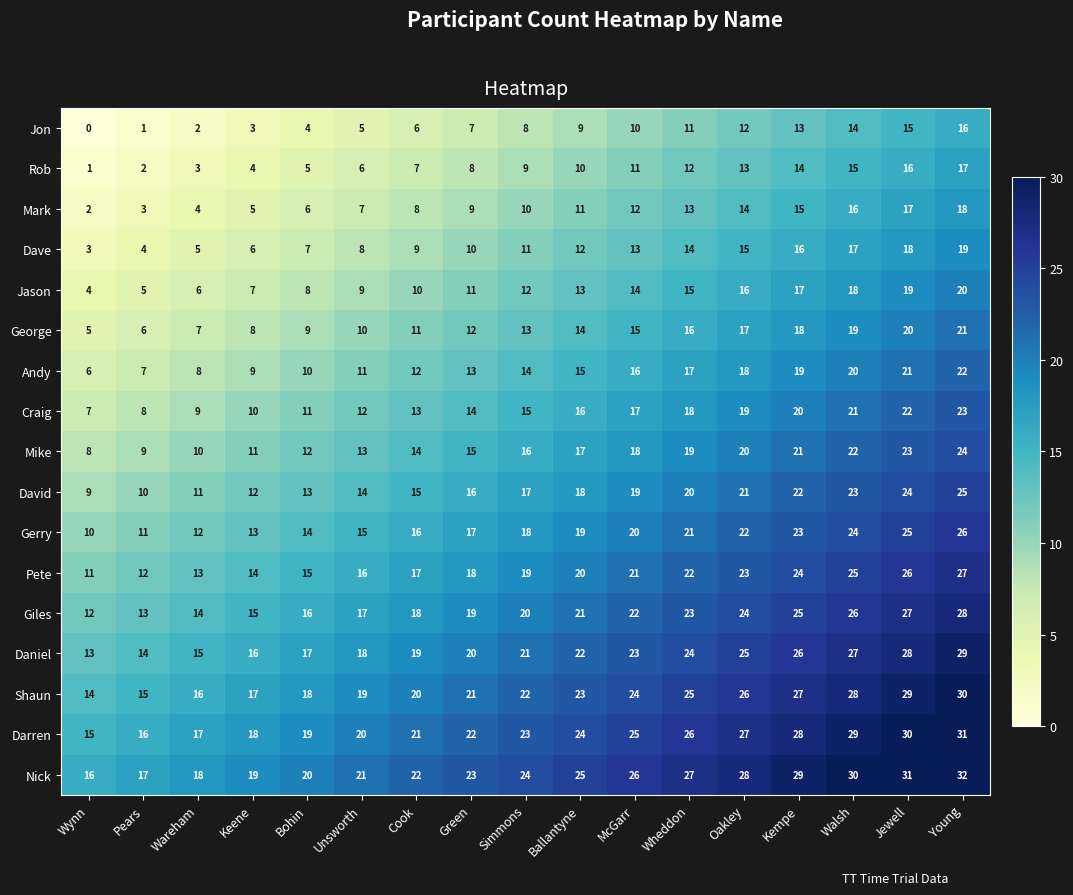

What is the sum of all Dave values?

187